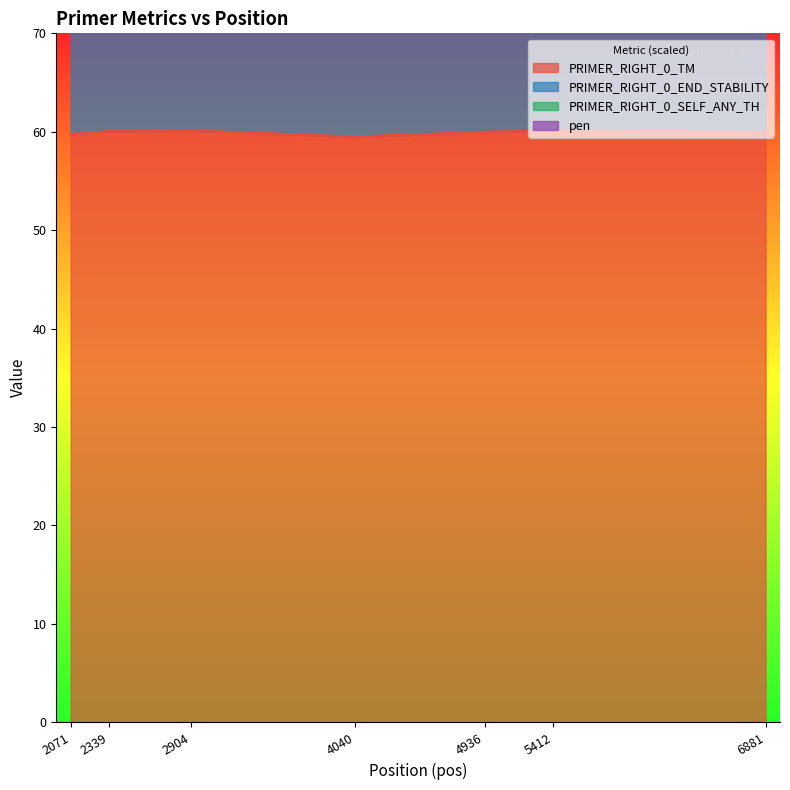

In PRIMER_RIGHT_0_SELF_ANY_TH, how many points are lower than both neighbors (excluding endpoints)?

2